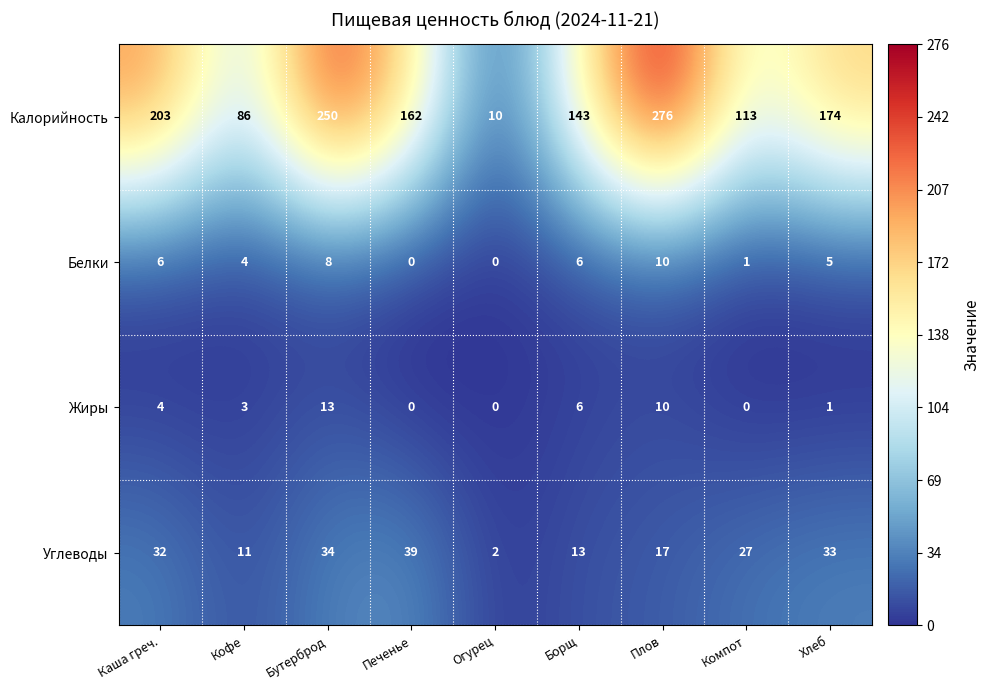

Is the value of Углеводы at Каша греч. greater than the value of Калорийность at Каша греч.?

No